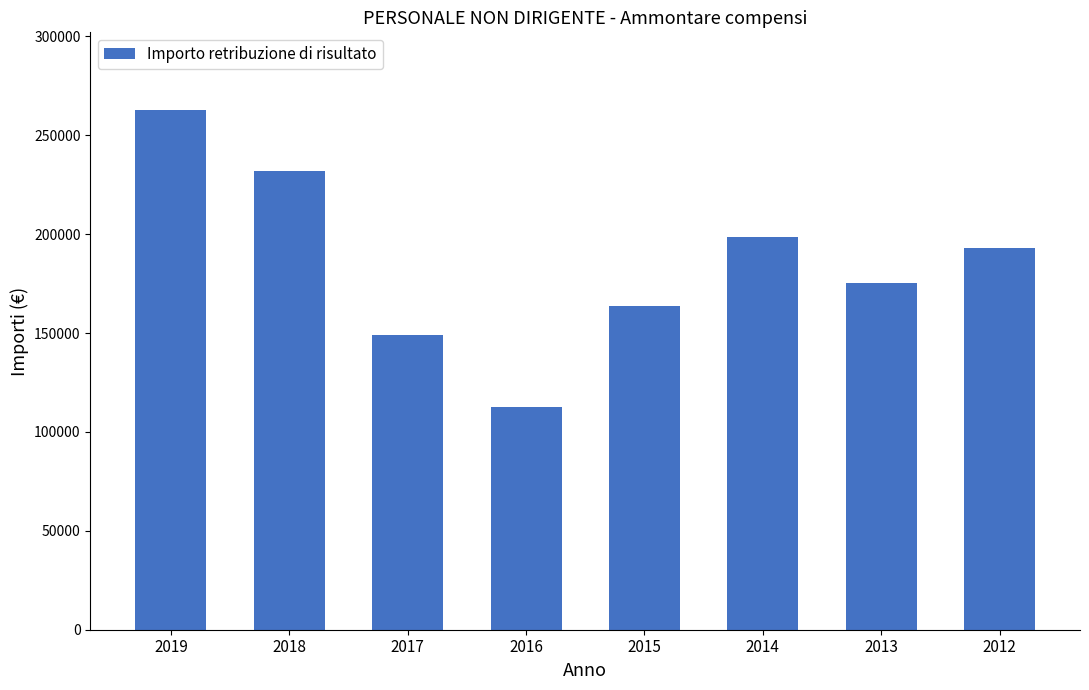

What is the difference between the second highest and second lowest values?

83263